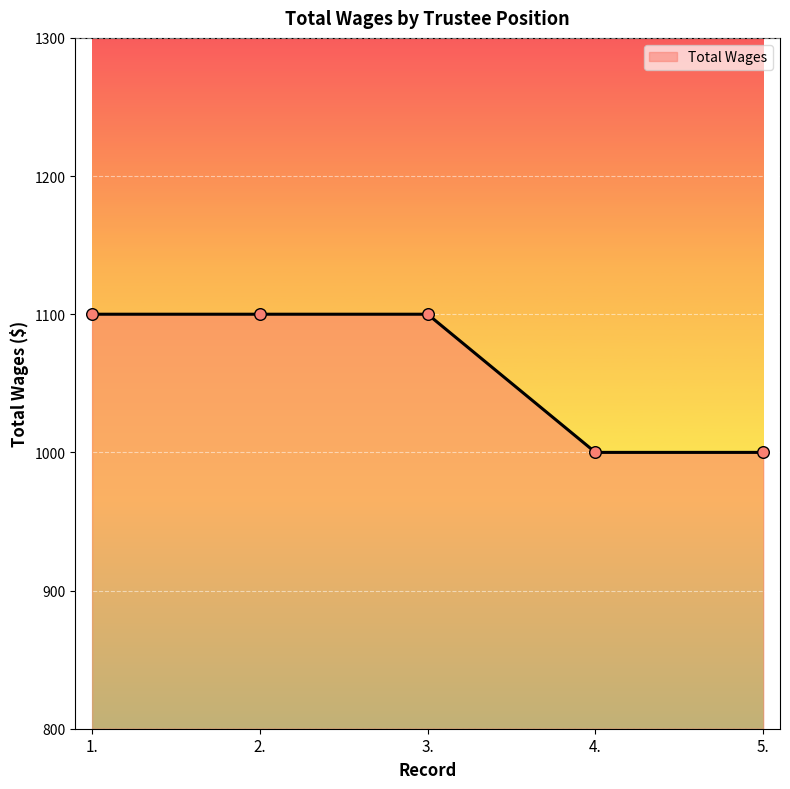

Approximately how many times larger is the value at 2. compared to 5.?

1.1